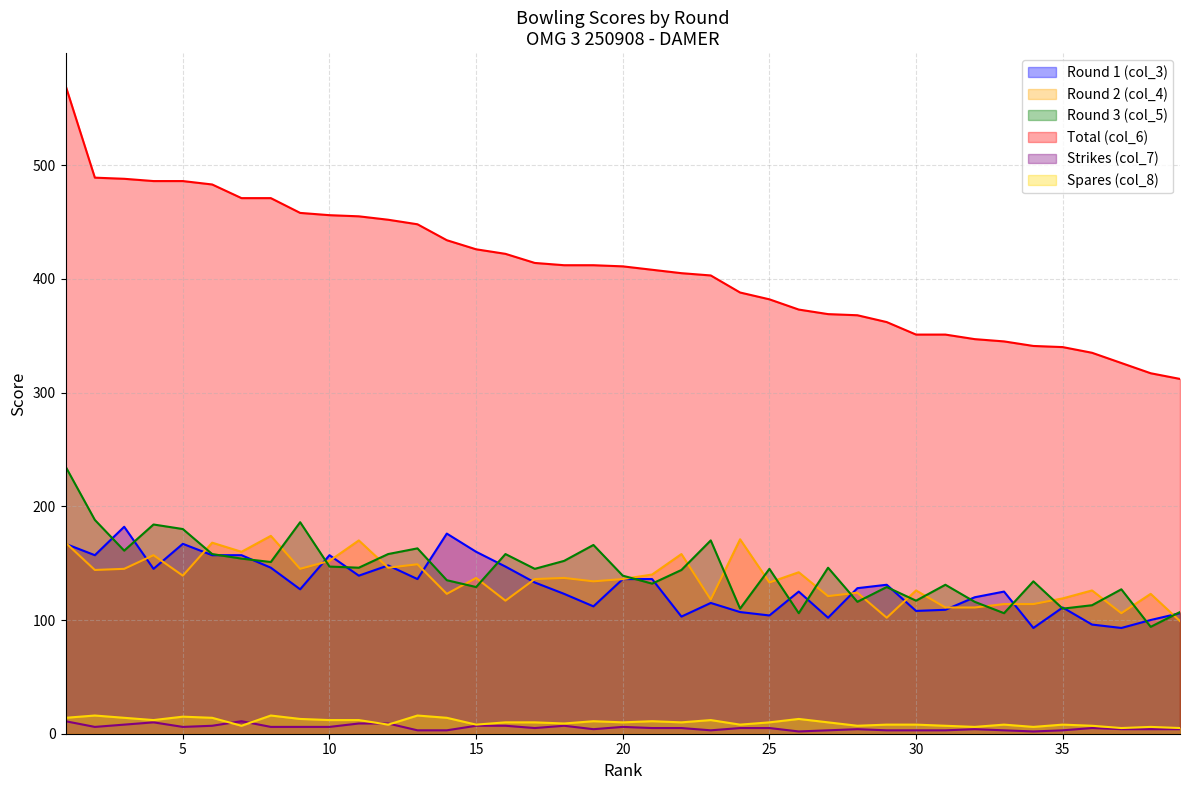

Which series has the largest total across all categories?

Total (col_6)